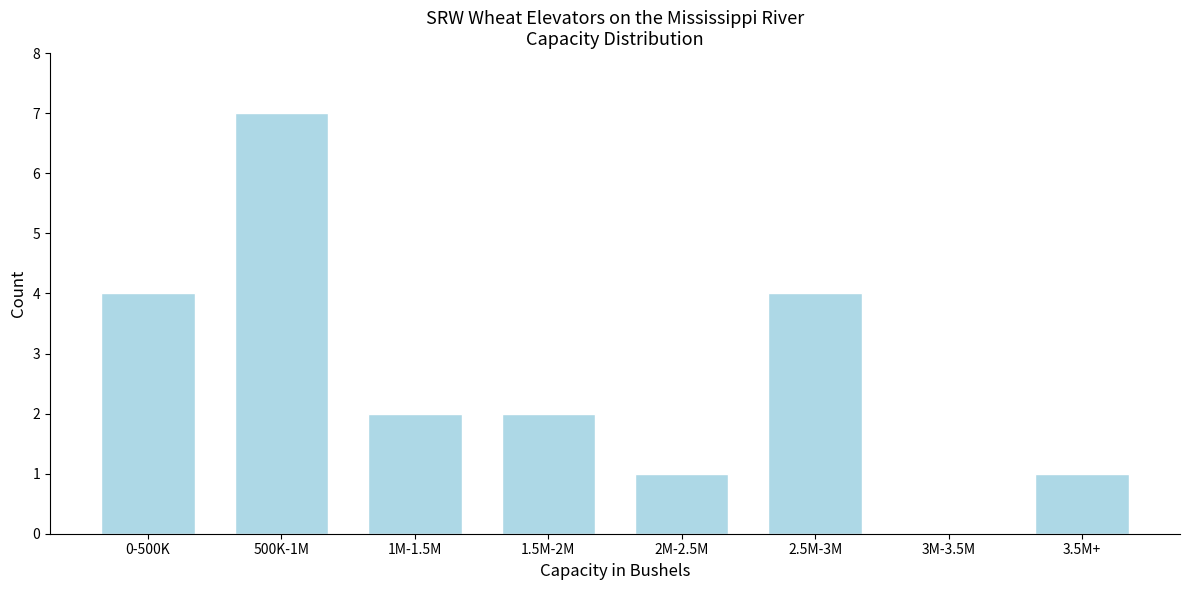

Reading left to right, list all the values displayed in this chart.

0-500K=4	500K-1M=7	1M-1.5M=2	1.5M-2M=2	2M-2.5M=1	2.5M-3M=4	3M-3.5M=0	3.5M+=1